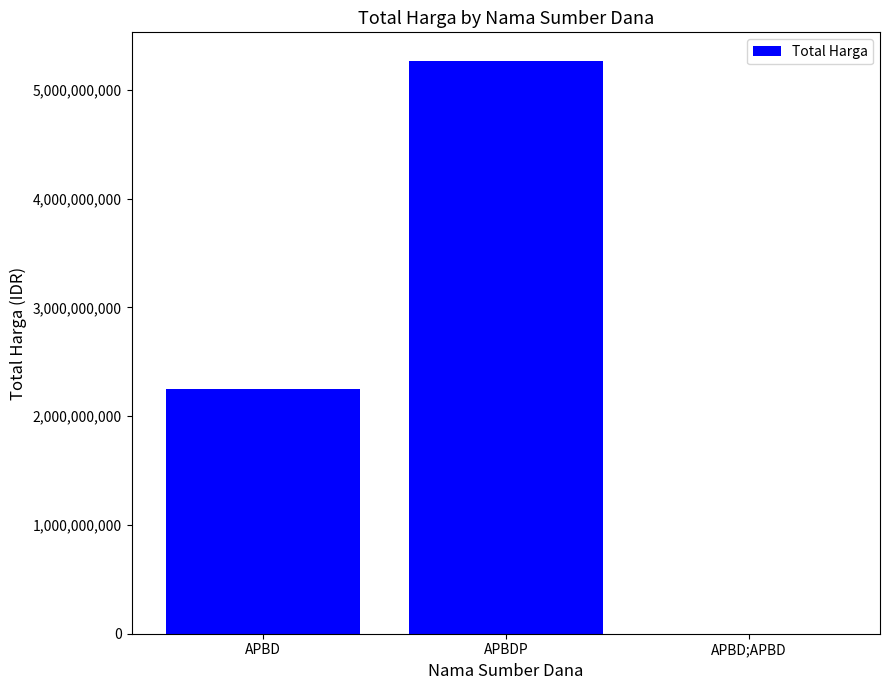

Is it true that the value at APBDP is 2826824689?

False